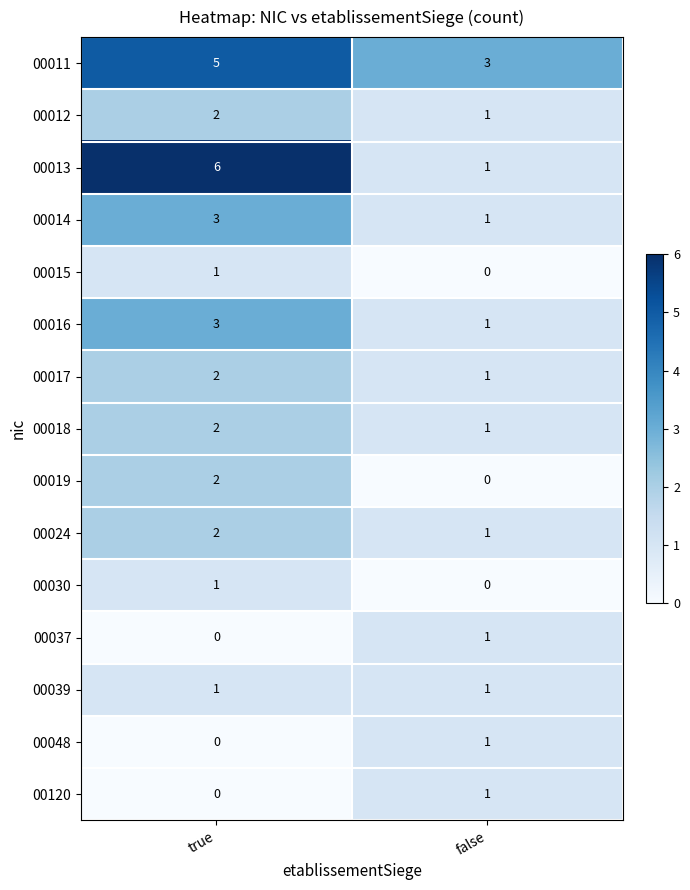

True or false: 00048 has a value of 0 at true.

True